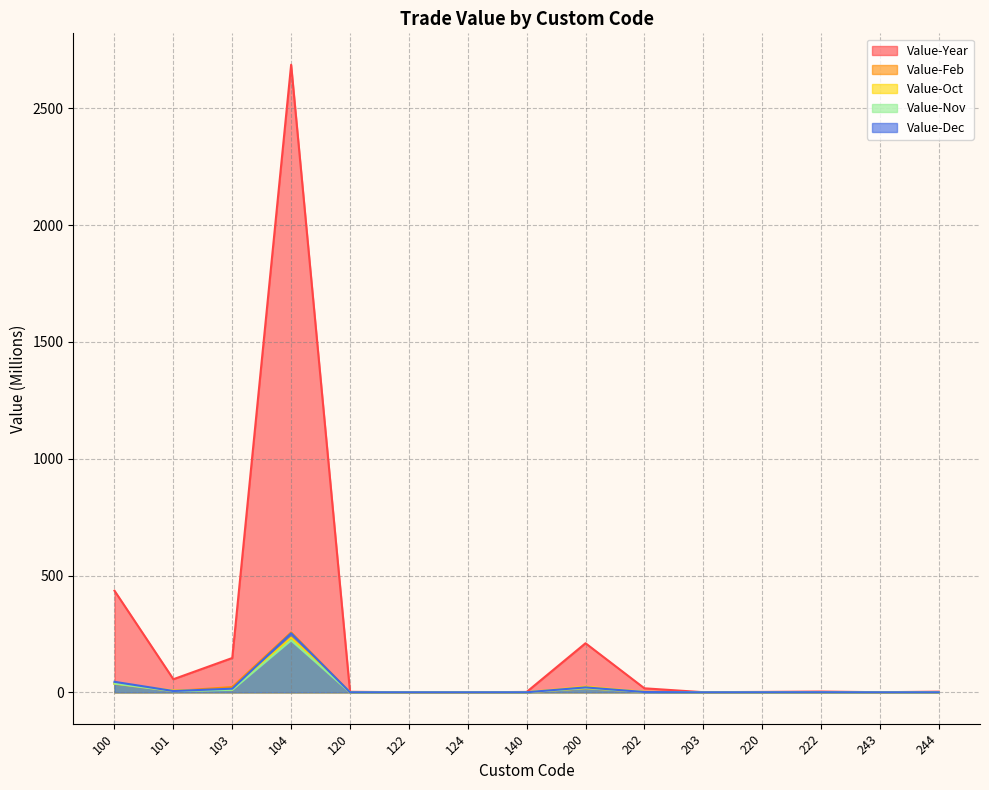

Reading right to left, what are all the values shown in this chart?

Value-Year: 244=2.7	243=0.4	222=3.2	220=1.6	203=0.5	202=17.1	200=210.0	140=1.6	124=0.0	122=0.1	120=2.2	104=2686.6	103=146.9	101=56.0	100=434.9
Value-Feb: 244=0.1	243=0.0	222=0.3	220=0.2	203=0.1	202=1.5	200=17.0	140=0.1	124=0.0	122=0.0	120=0.2	104=256.5	103=22.4	101=5.4	100=36.5
Value-Oct: 244=0.1	243=0.0	222=0.3	220=0.1	203=0.2	202=1.8	200=24.3	140=0.1	124=0.0	122=0.0	120=0.2	104=233.4	103=11.0	101=7.6	100=38.4
Value-Nov: 244=0.1	243=0.0	222=0.3	220=0.2	203=0.0	202=1.4	200=18.0	140=0.2	124=0.0	122=0.0	120=0.2	104=222.4	103=10.7	101=5.0	100=37.3
Value-Dec: 244=0.1	243=0.0	222=0.4	220=0.2	203=0.0	202=1.1	200=21.0	140=0.2	124=0.0	122=0.0	120=0.2	104=252.7	103=15.6	101=5.5	100=44.9